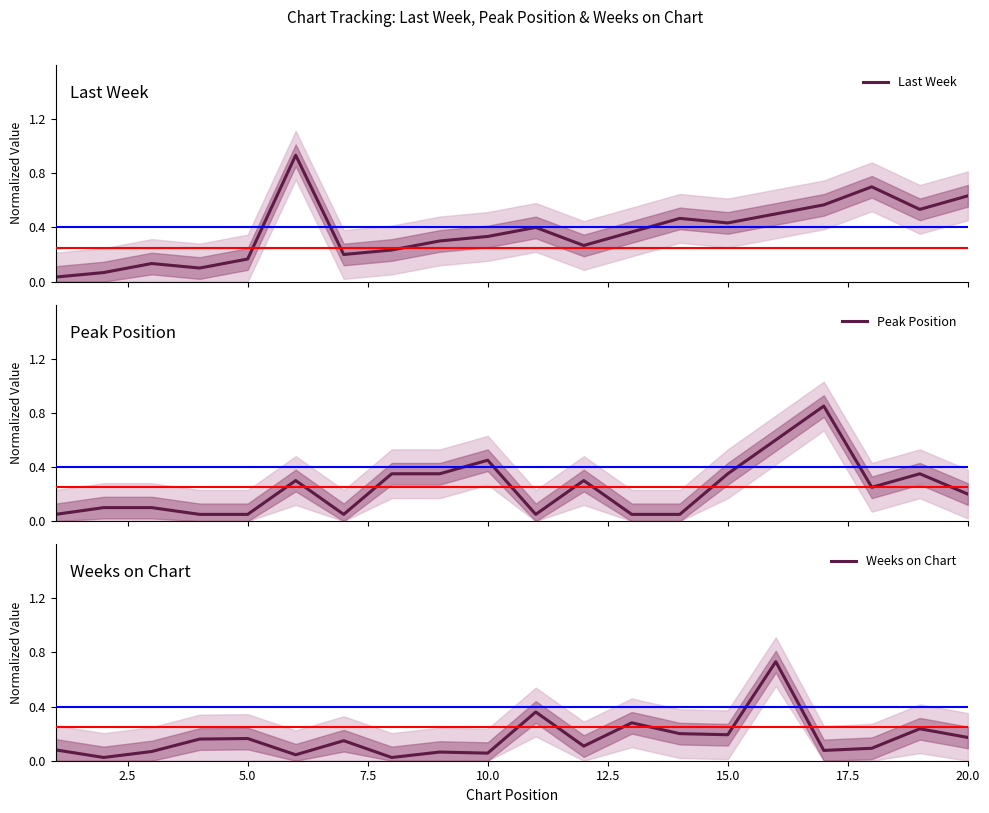

How many times do Peak Position and Last Week cross each other?

7